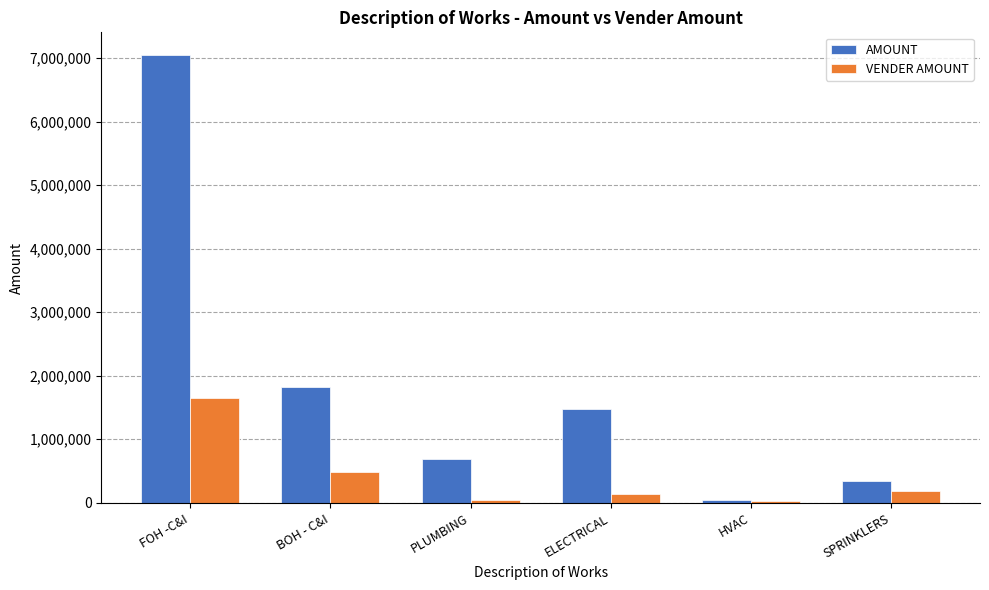

At how many categories does at least one series exceed 305428?

5